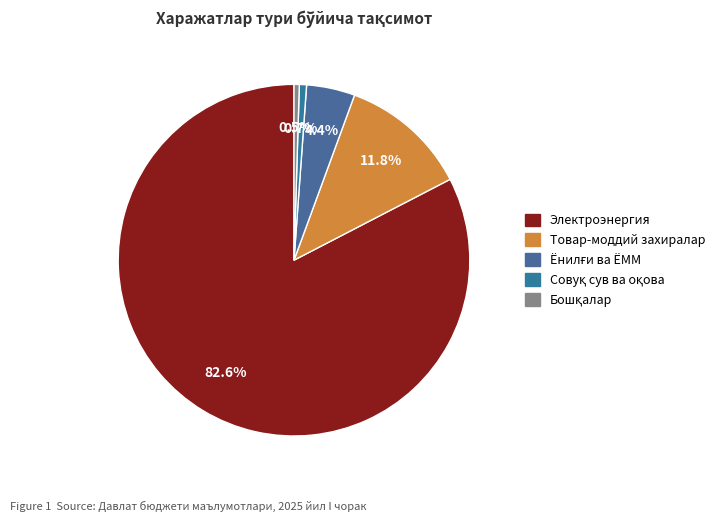

Count the number of slices in the pie.

5